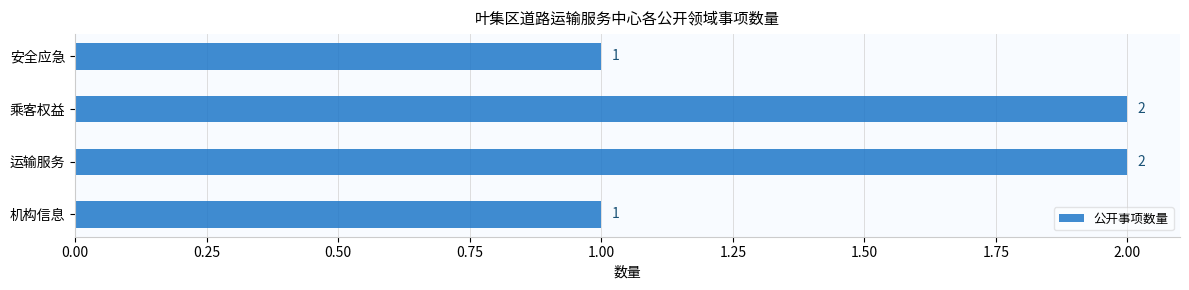

True or false: the data shows 1 at 机构信息.

True